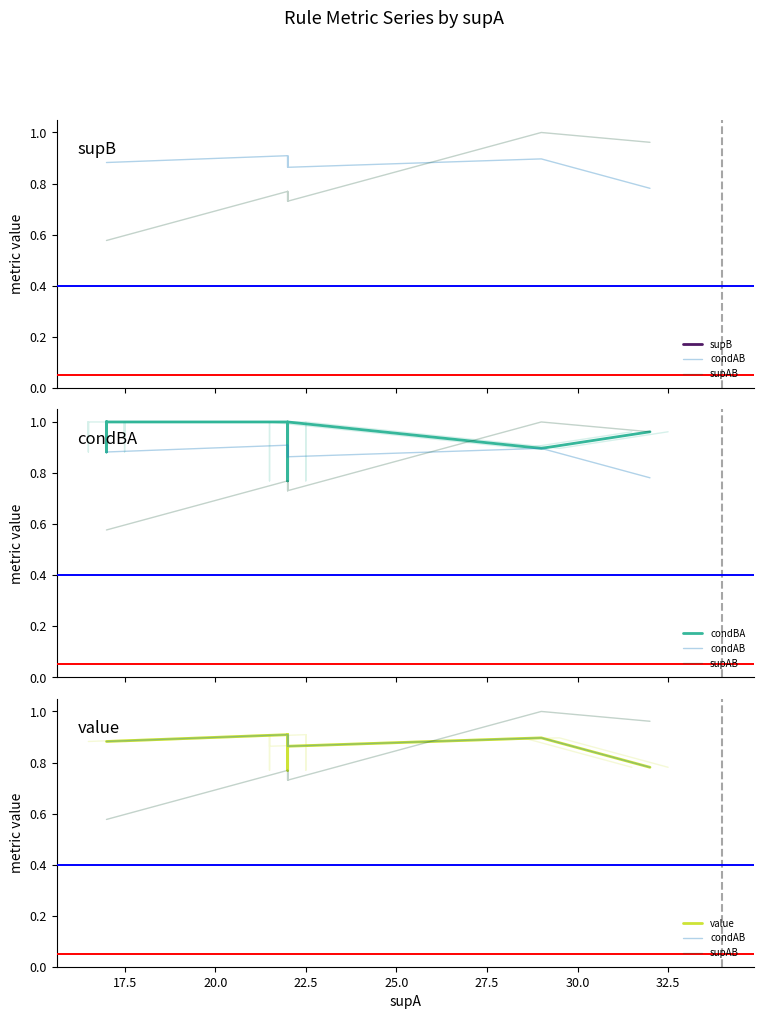

True or false: value has more than 2 interior local peaks.

False